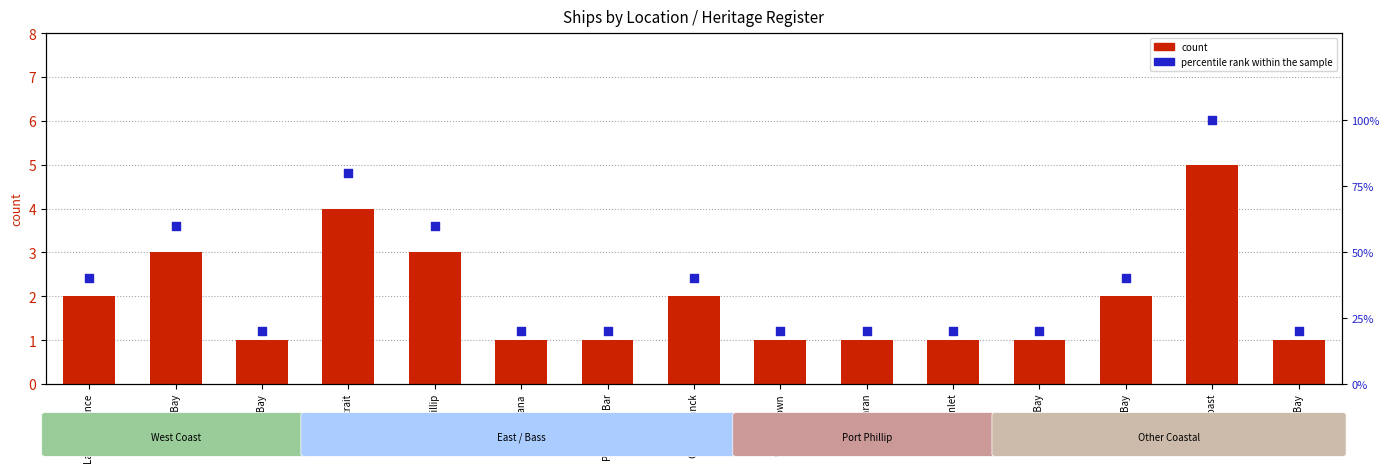

What is the total value across all series at Lakes Entrance?

42